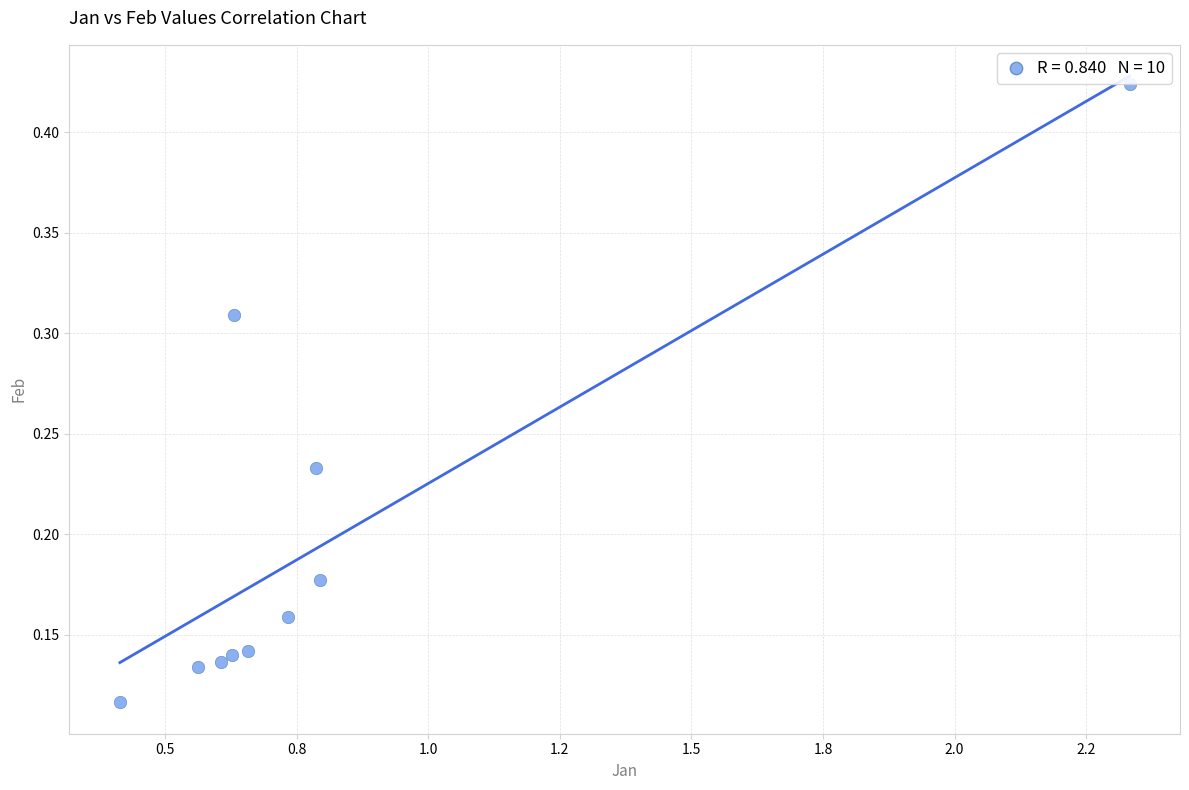

What is the range of X values (max minus min)?

1.9